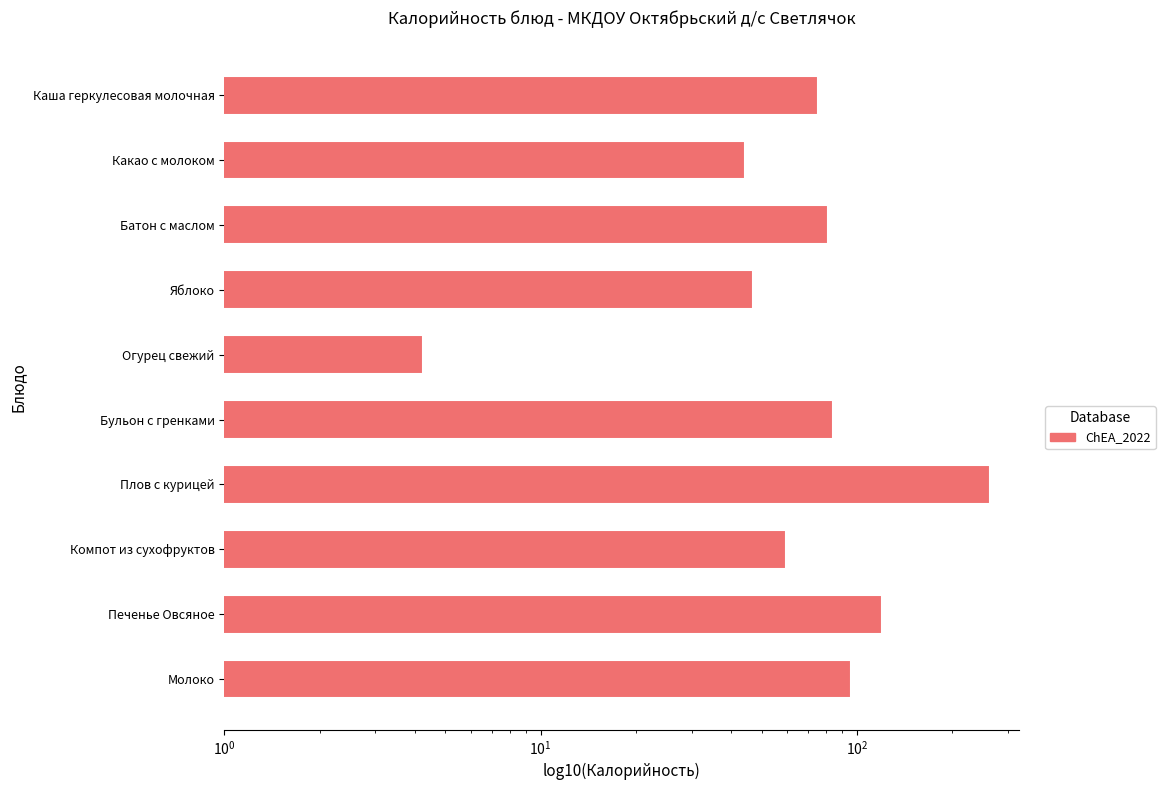

Does the chart contain stacked bars?

No